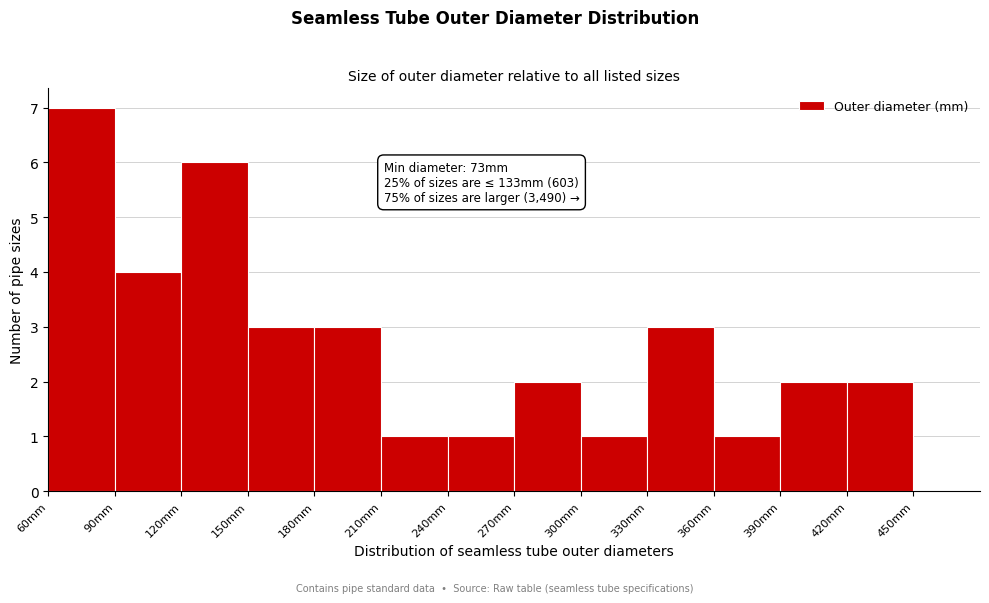

Over which range of the x-axis is the bar tallest?

60 to 90